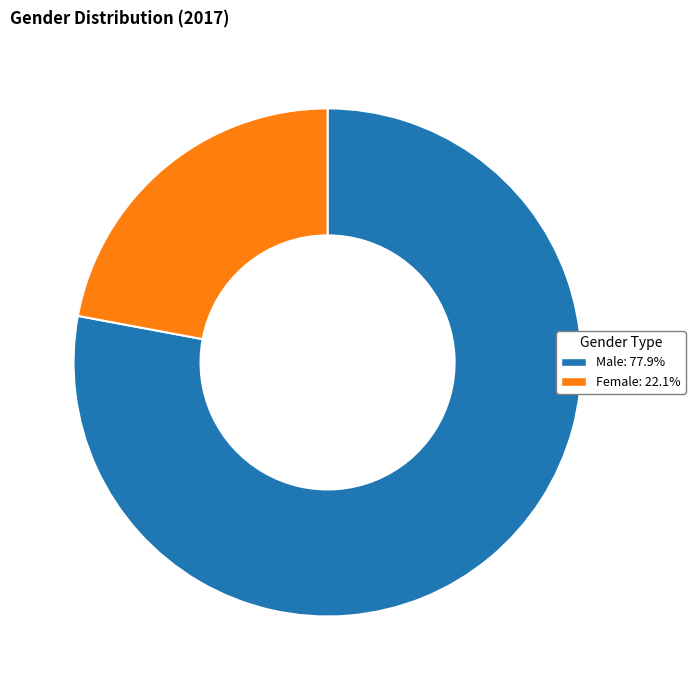

True or false: Male accounts for 88% of the total.

False